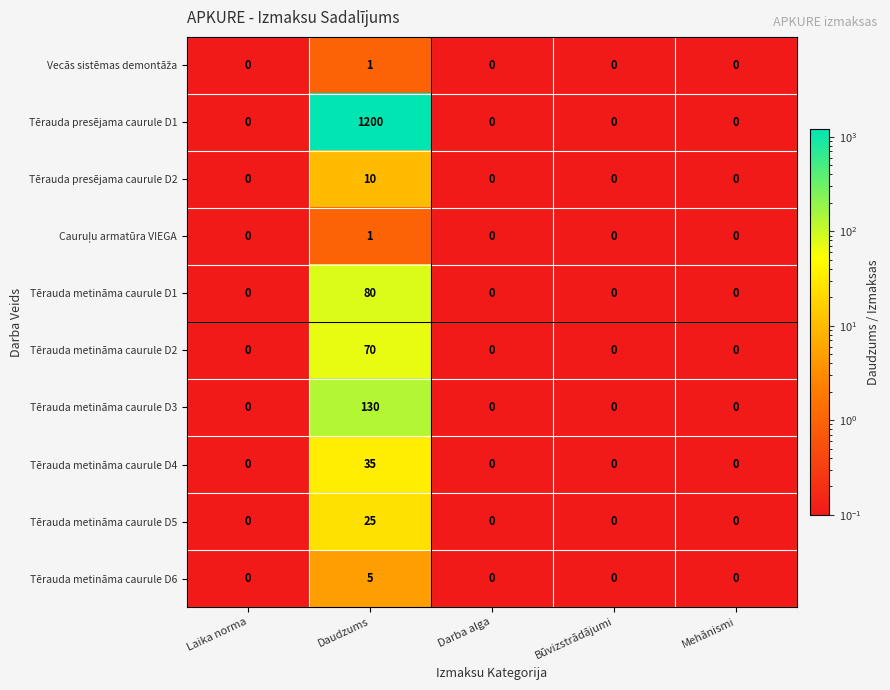

At how many categories does at least one series exceed 1001?

1